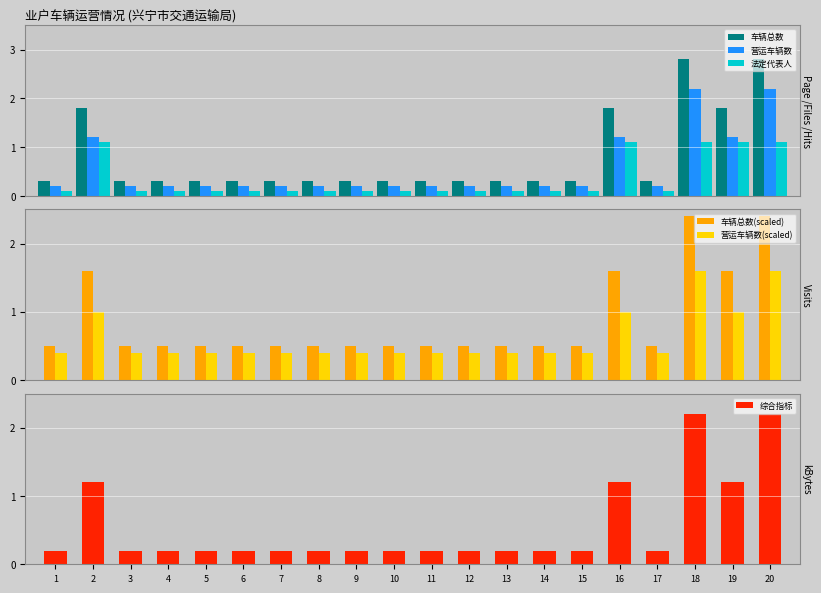

Is the value of 综合指标 at 10 greater than the value of 营运车辆数(scaled) at 5?

No